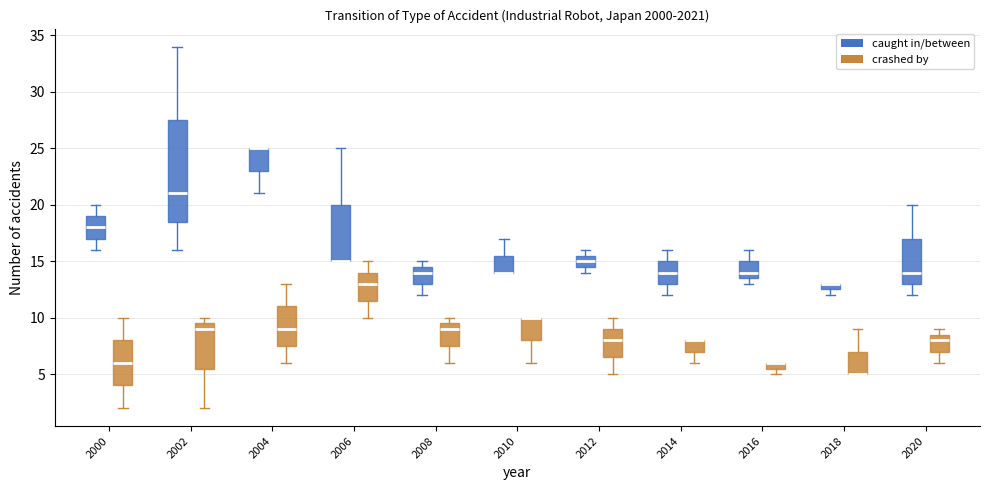

Where is the upper edge of the box for 2016 (crashed by) on the y-axis? The values are not printed on the chart, so give them approximately, as read against the axis.

6.0